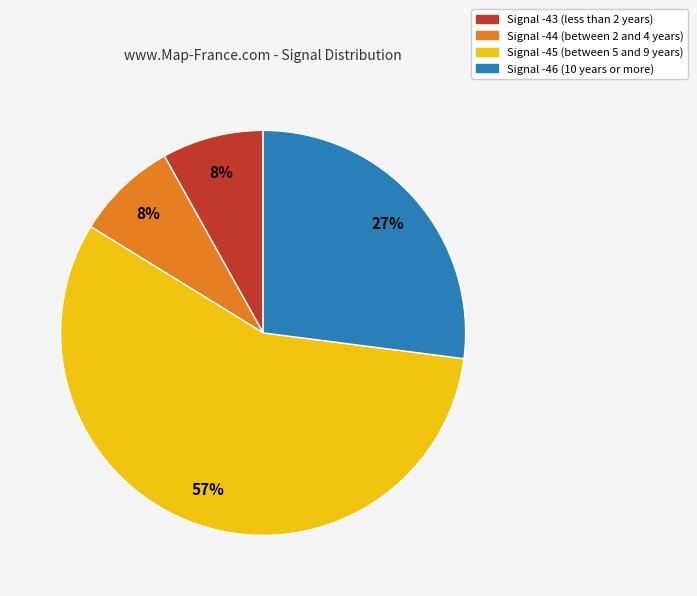

Which slice is the largest?

Signal -45